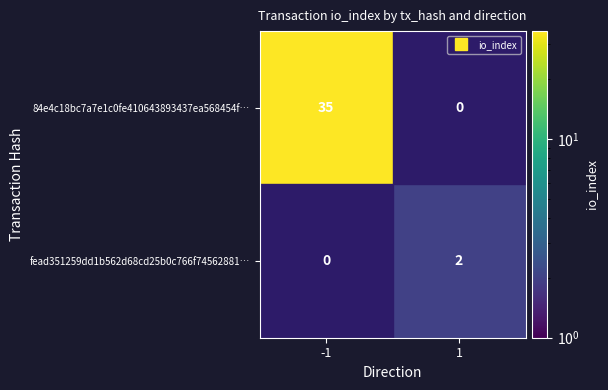

Which series has the largest range (max minus min)?

84e4c18bc7a7e1c0fe410643893437ea568454f…